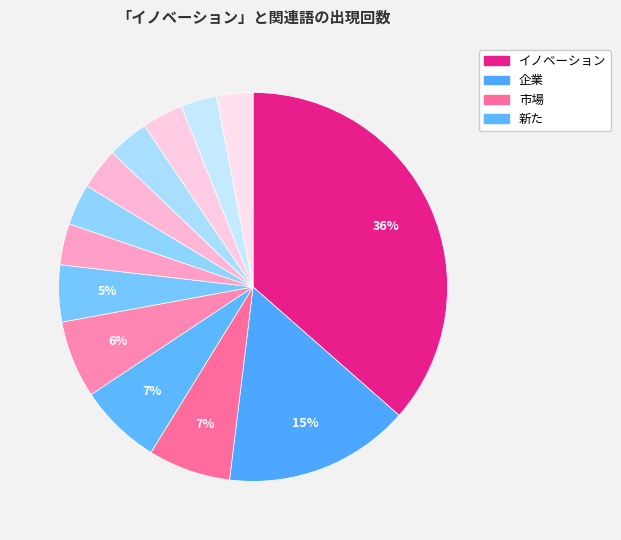

Rank the categories by value from highest to lowest.

イノベーション, 企業, 市場, 新た, 課題, 意味, 顧客, 開拓, 既存, 変化, 成功, 定義, 組織